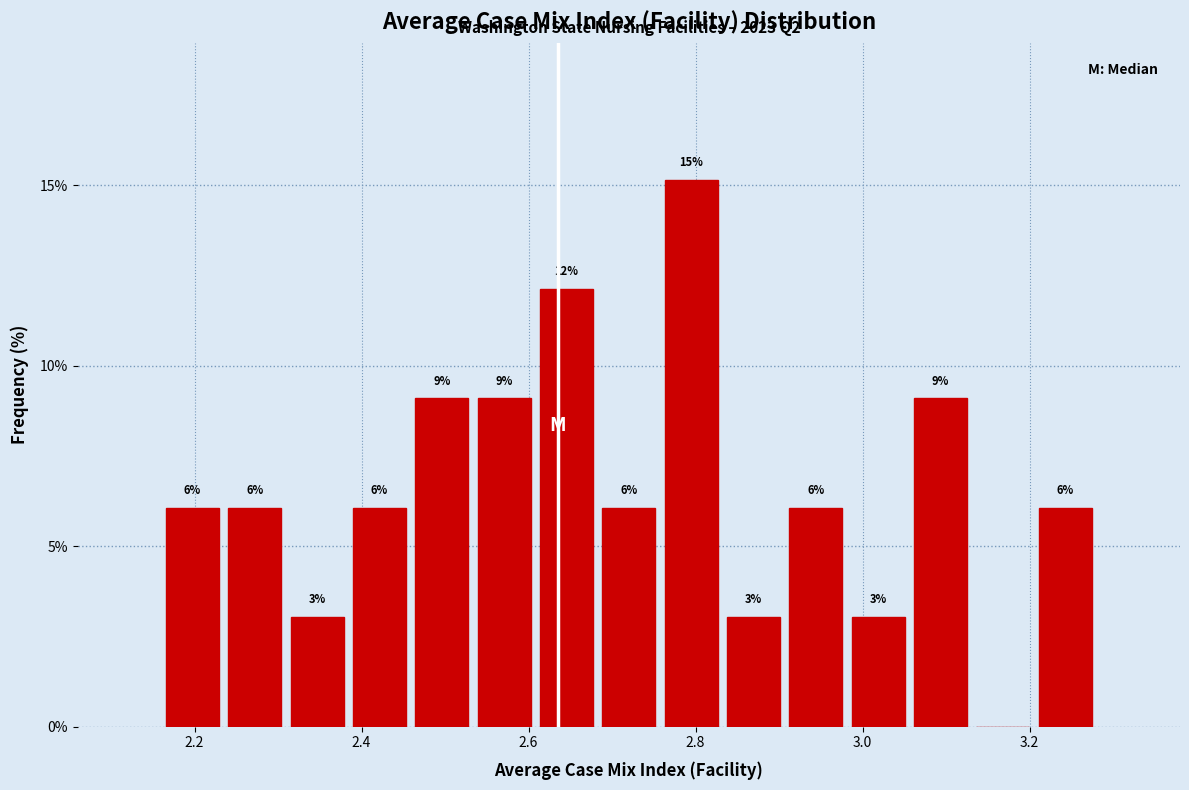

Around what value on the x-axis is the tallest bar? Give the approximate position of its centre, as read against the axis.

2.80